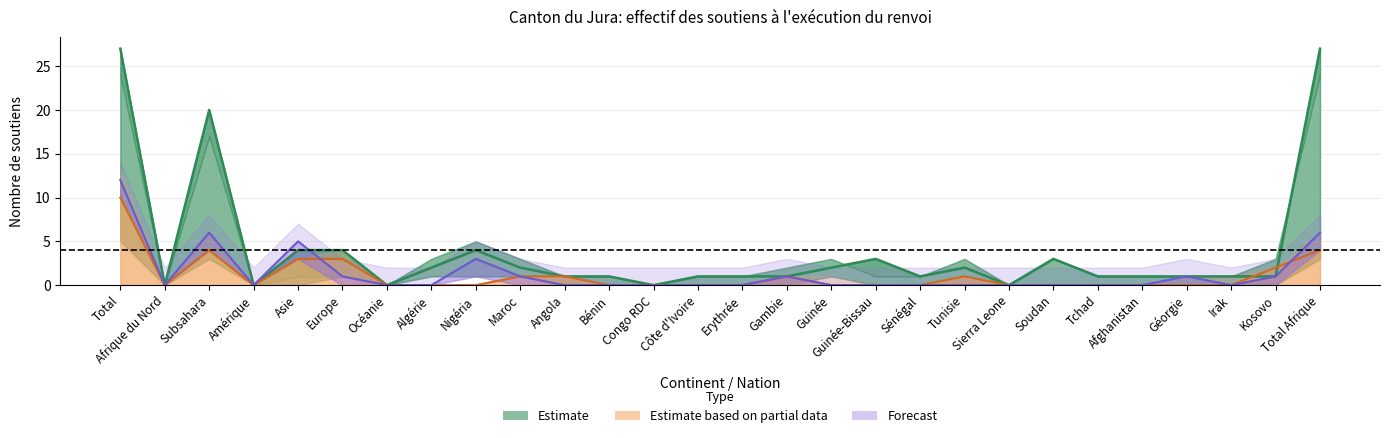

Reading left to right, what are all the values shown in this chart?

Estimate: 27	0	20	0	4	4	0	2	4	2	1	1	0	1	1	1	2	3	1	2	0	3	1	1	1	1	1	27
Estimate based on partial data: 10	0	4	0	3	3	0	0	0	1	1	0	0	0	0	1	0	0	0	1	0	0	0	0	0	0	2	4
Forecast: 12	0	6	0	5	1	0	0	3	1	0	0	0	0	0	1	0	0	0	0	0	0	0	0	1	0	1	6